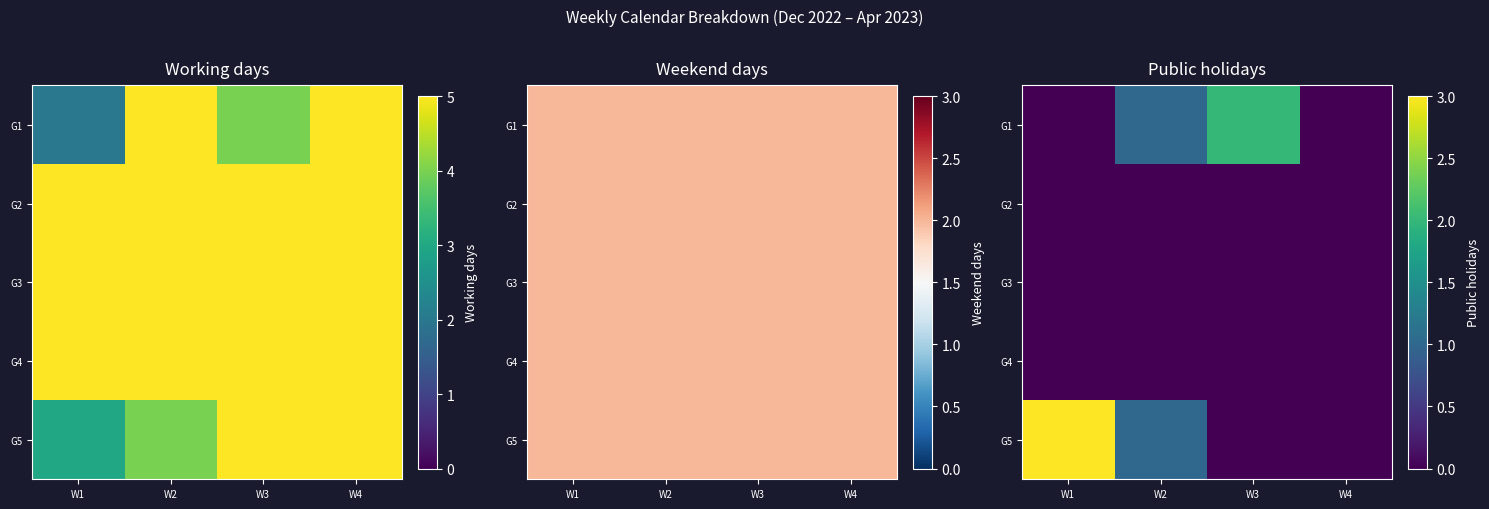

Which series has the widest spread of values?

G5